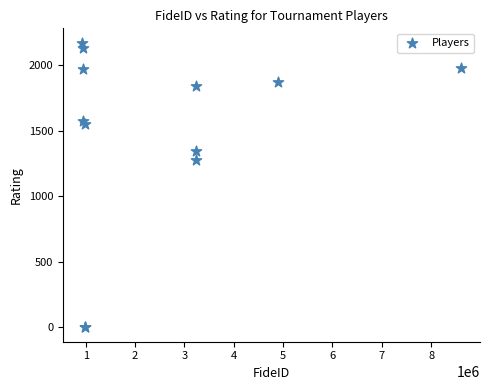

What Y value in the scatter plot is closest to 1085?

1275